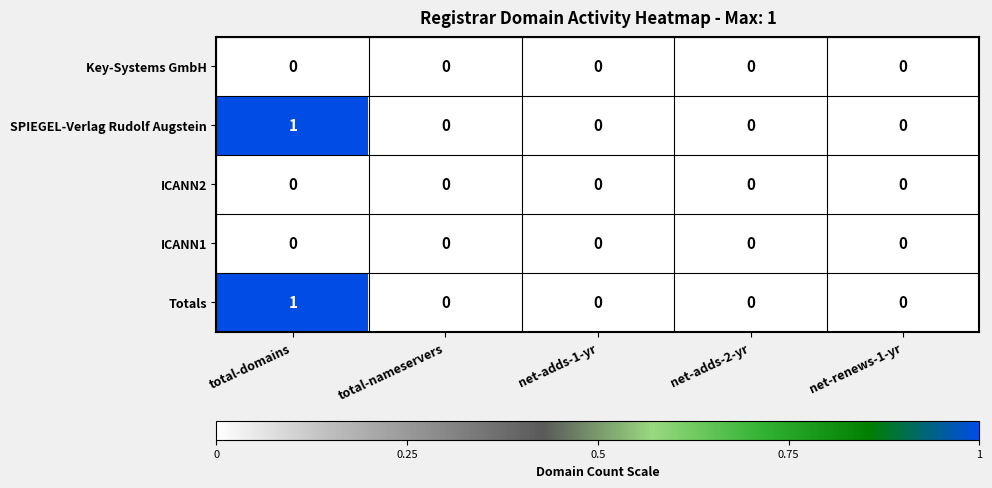

Is the value of ICANN1 at net-renews-1-yr greater than the value of Totals at total-domains?

No